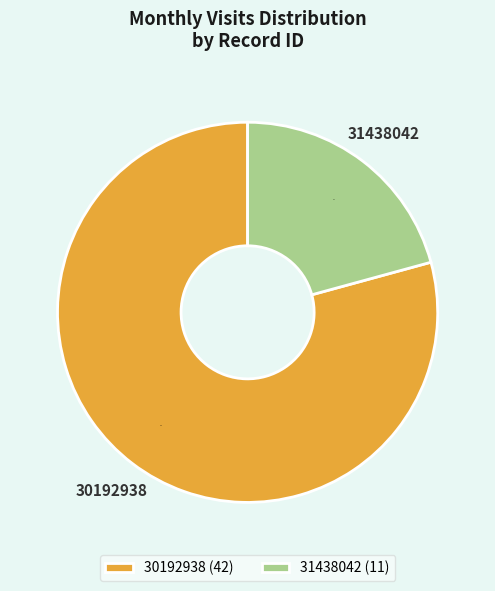

Approximately how many times larger is the value at 30192938 compared to 31438042?

3.8